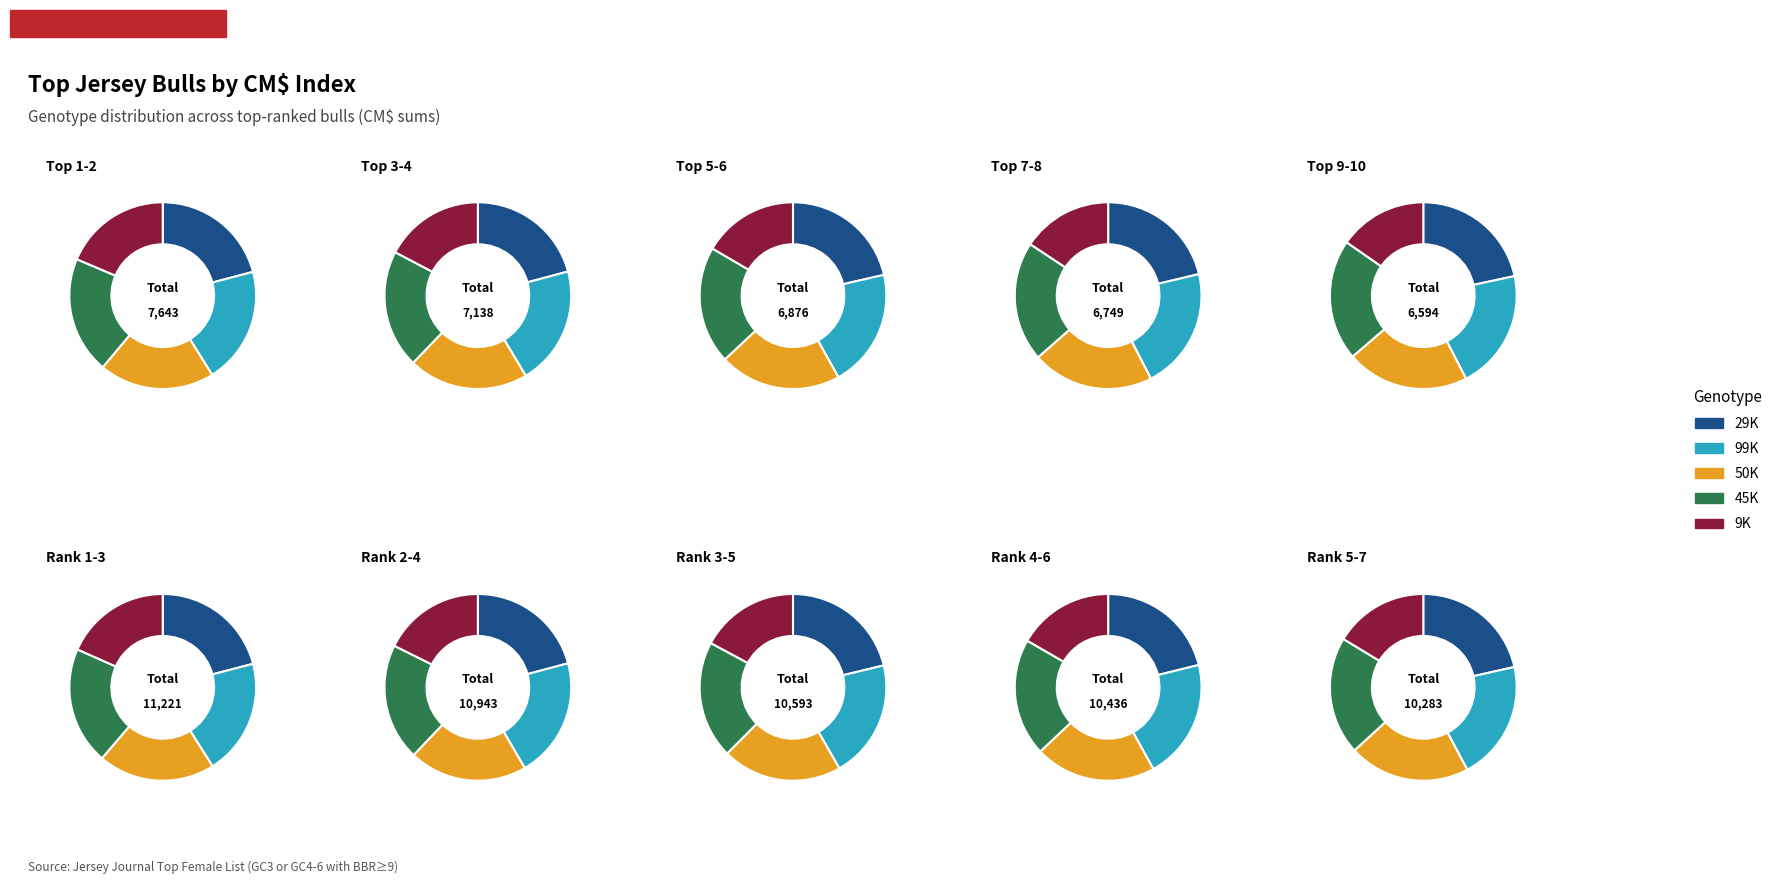

At 2, list the series in order from largest to smallest.

99K, 29K, 50K, 45K, 9K